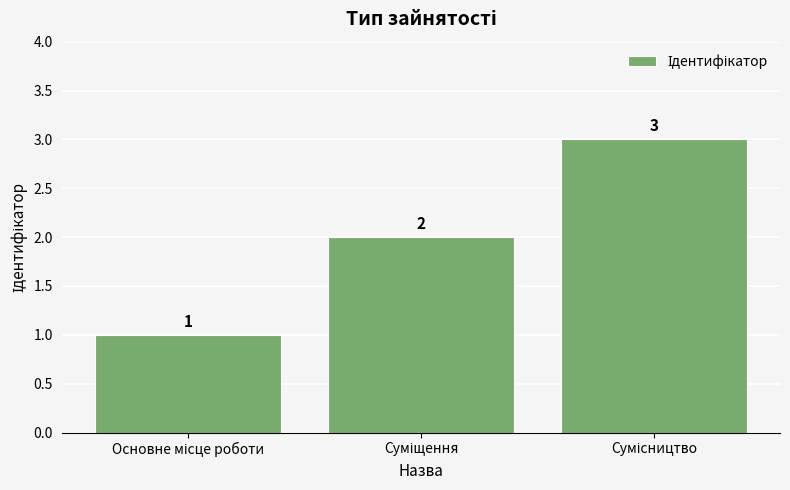

Are the bars horizontal?

No